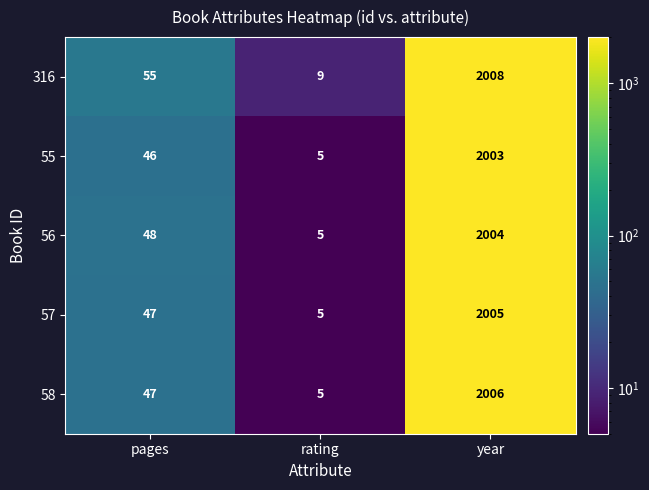

What is the smallest value displayed?

5